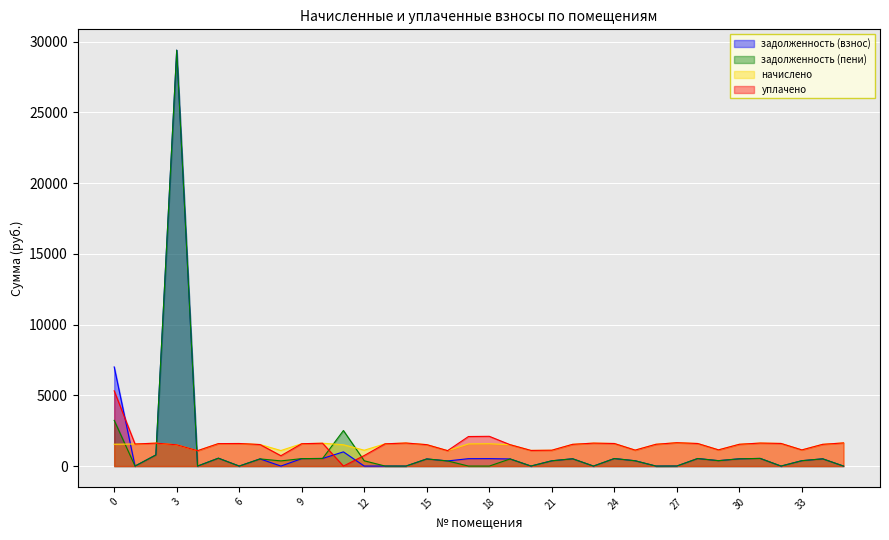

The value of задолженность (пени) at 25 is 231.7. True or false?

False